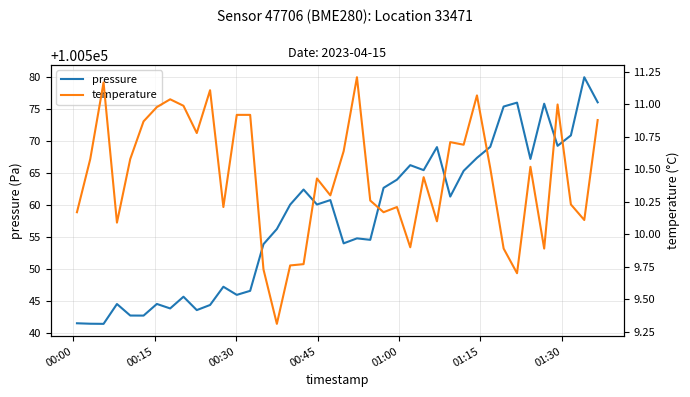

What is the lowest value of the pressure series?

100541.4